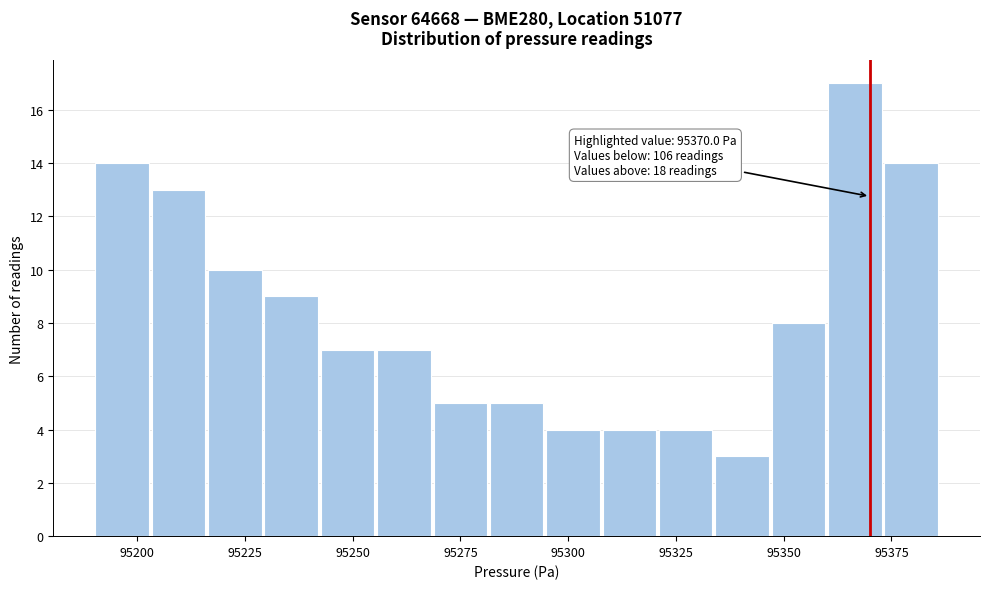

Read against the x-axis, roughly where is the centre of the tallest bar?

95365